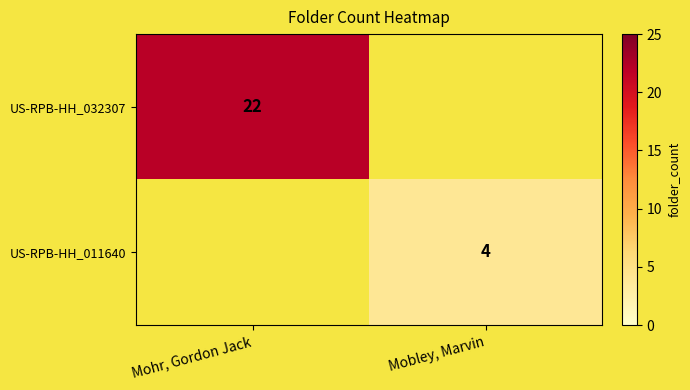

True or false: US-RPB-HH_032307 has a value of 33 at Mohr, Gordon Jack.

False